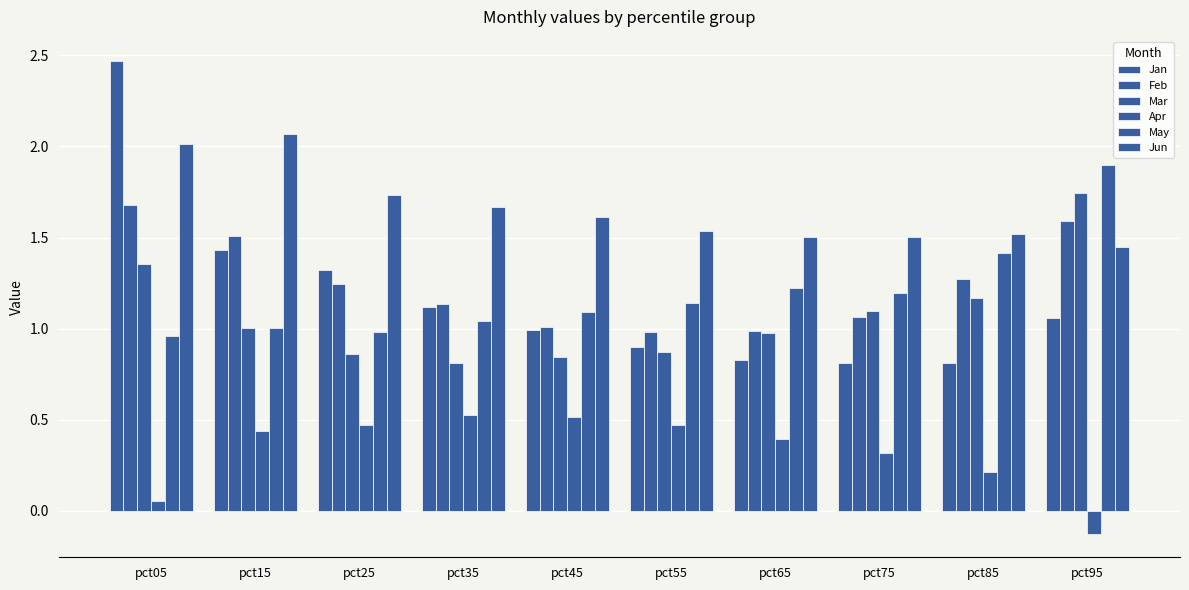

Which has a higher value, pct15 or pct95?

pct15